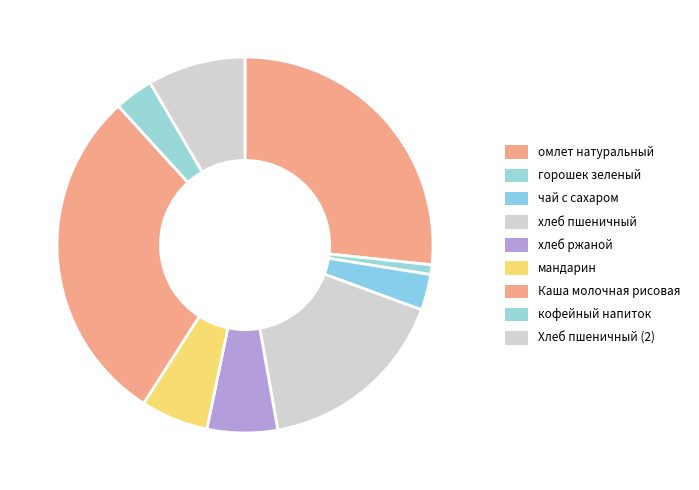

What is the change in value from мандарин to кофейный напиток?

-20.8